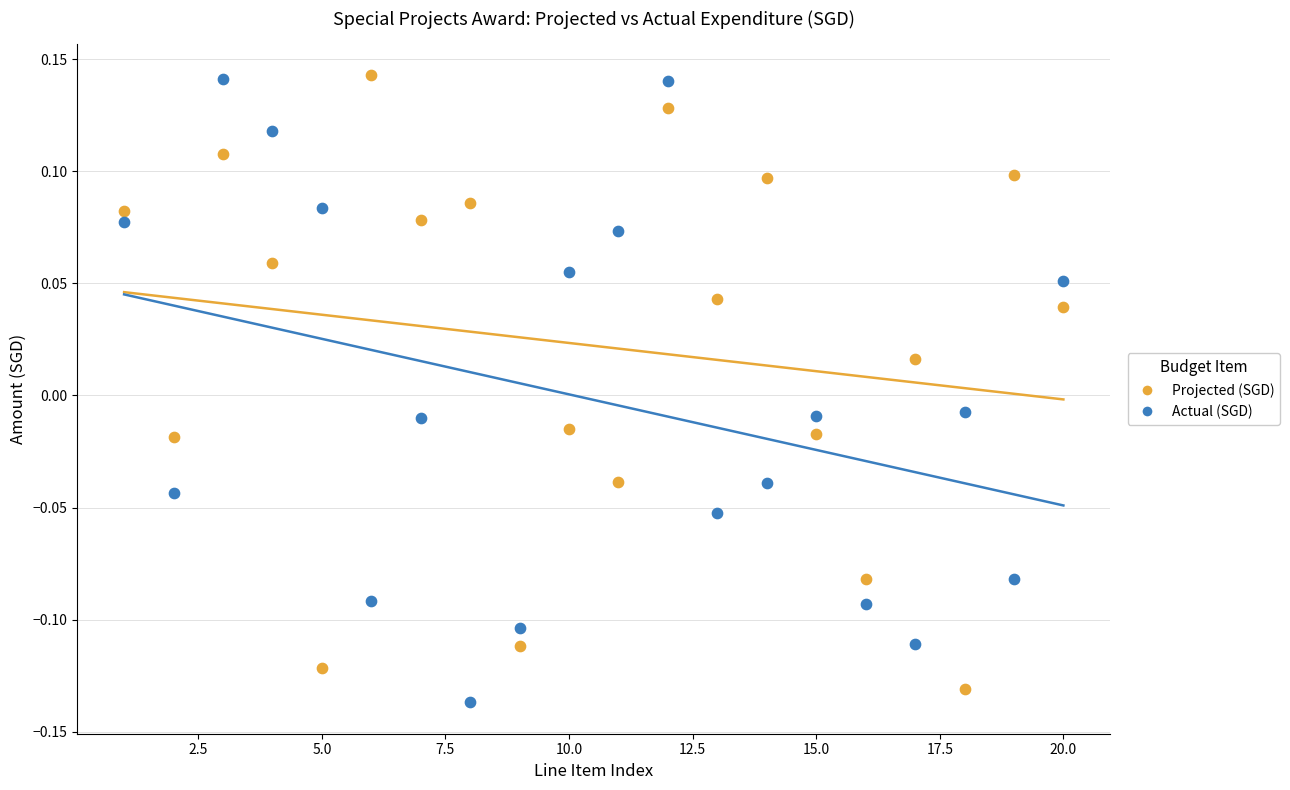

Which series reaches the minimum Y coordinate?

Actual (SGD)